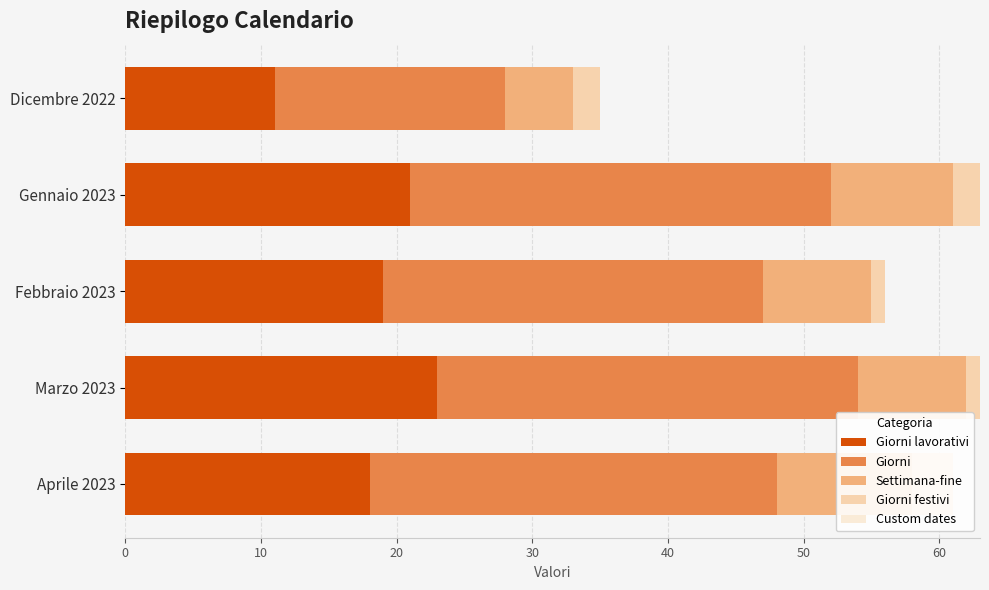

Which series has the largest total across all categories?

Giorni